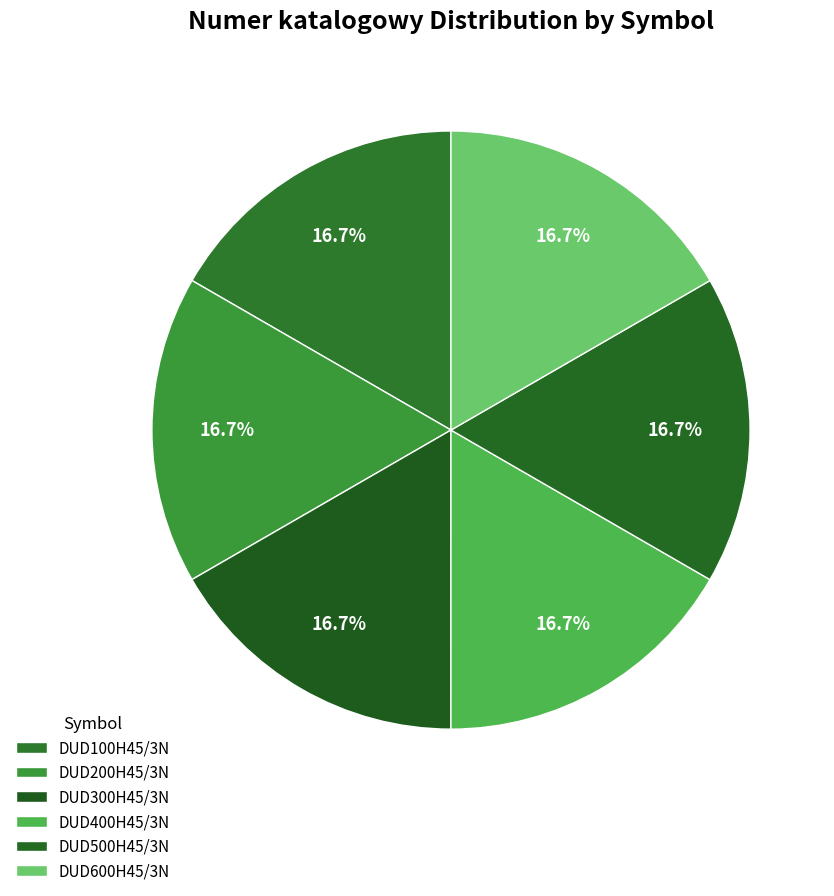

How many segments does this pie chart have?

6